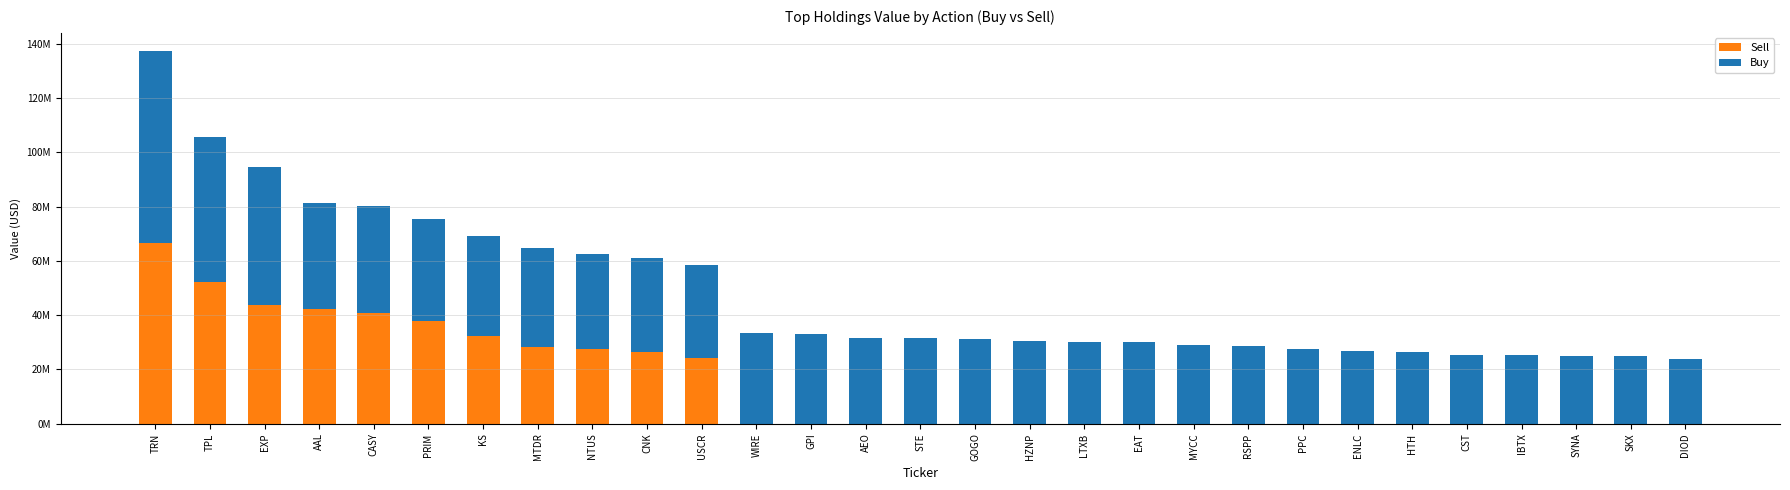

Are the bars grouped side by side (vs. stacked)?

No